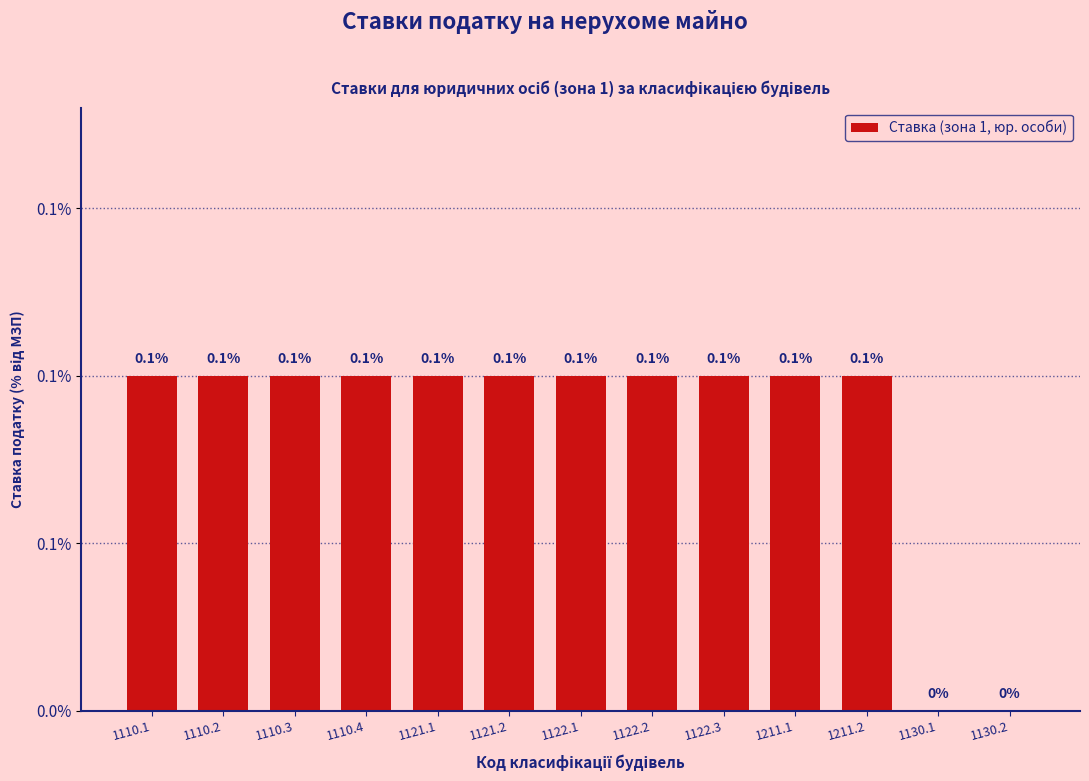

The chart shows a value of 0.0 at 1130.2. True or false?

True